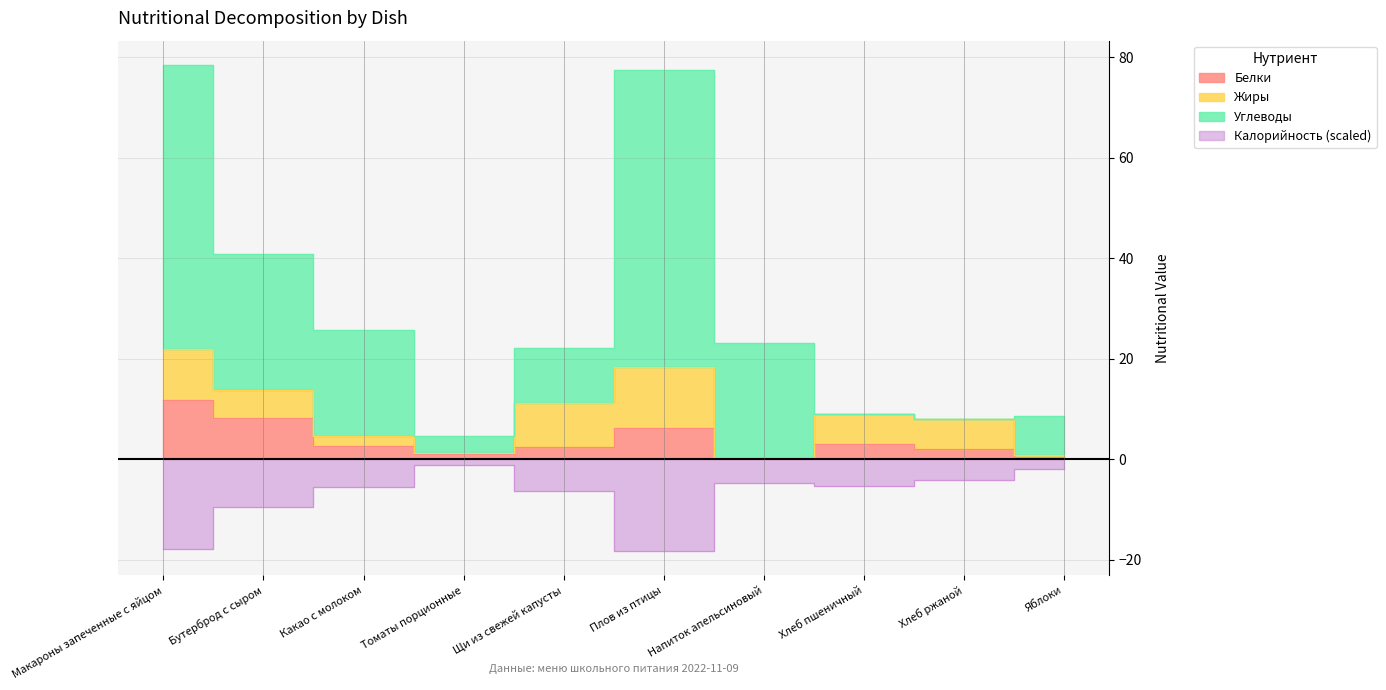

True or false: Белки has more than 1 interior local peaks.

True